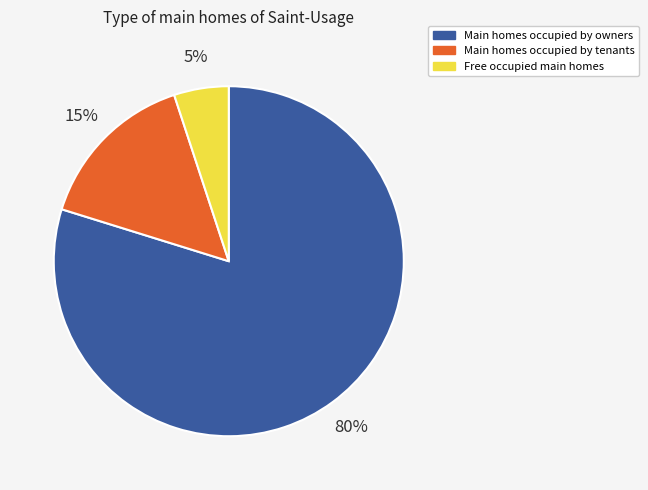

How many slices are in this pie chart?

3